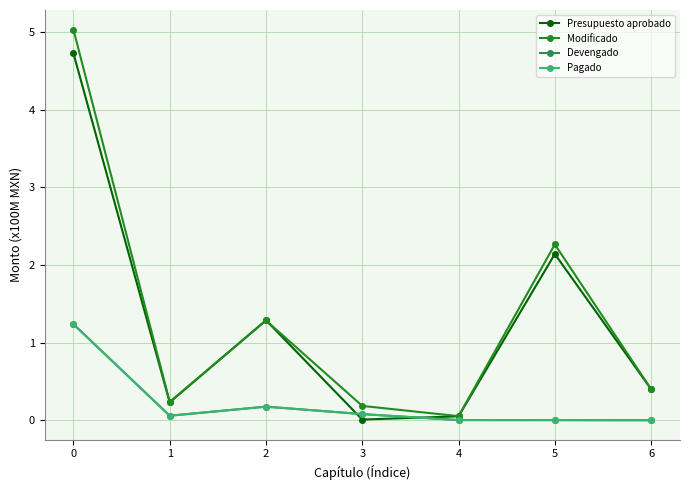

What is the spread (max minus min) of values at 5?

2.3